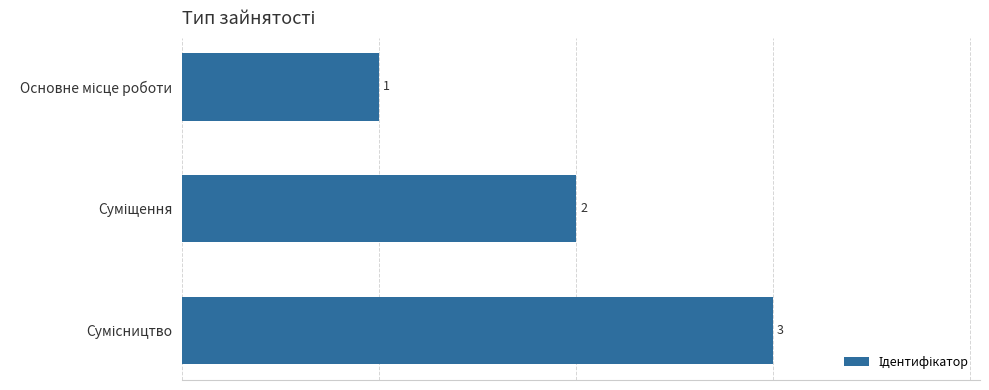

How many values are below 2?

1